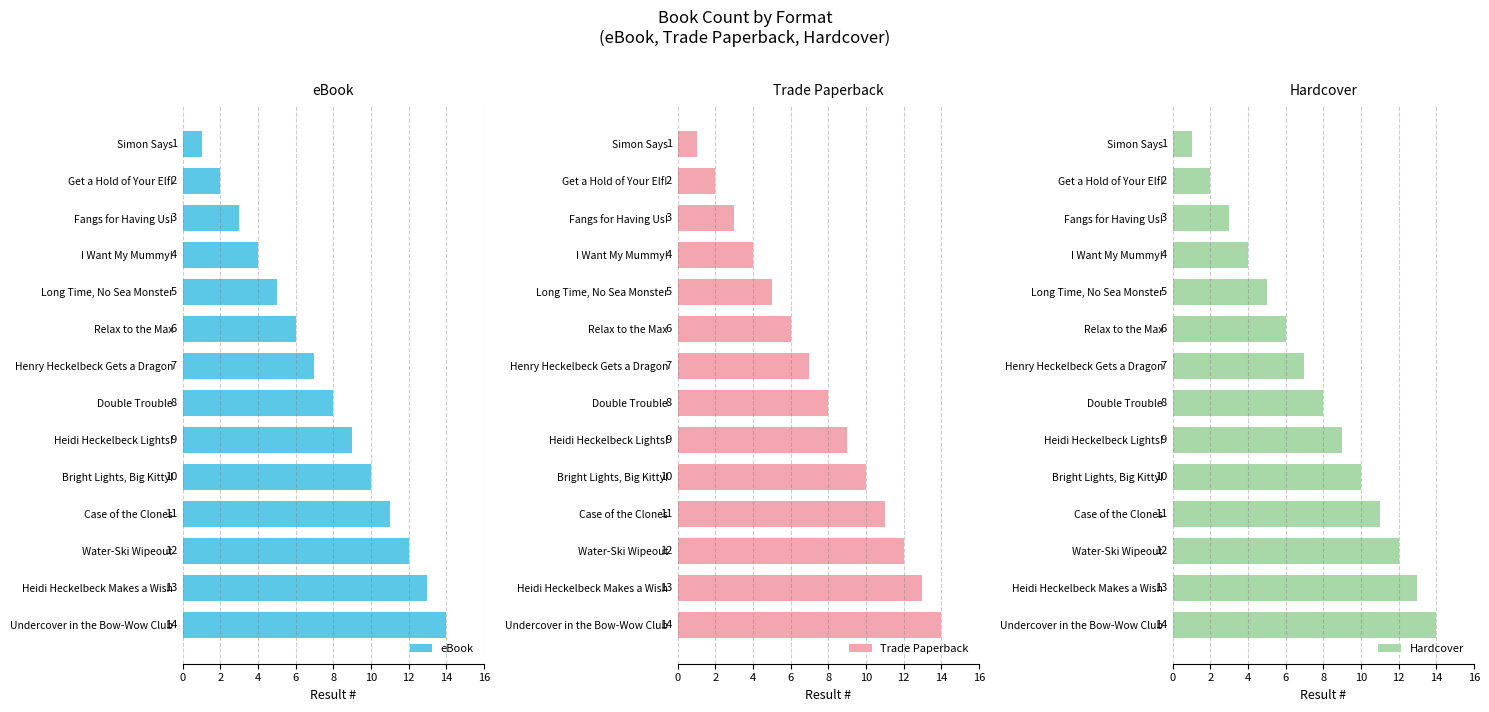

How many bars are there in each group?

3